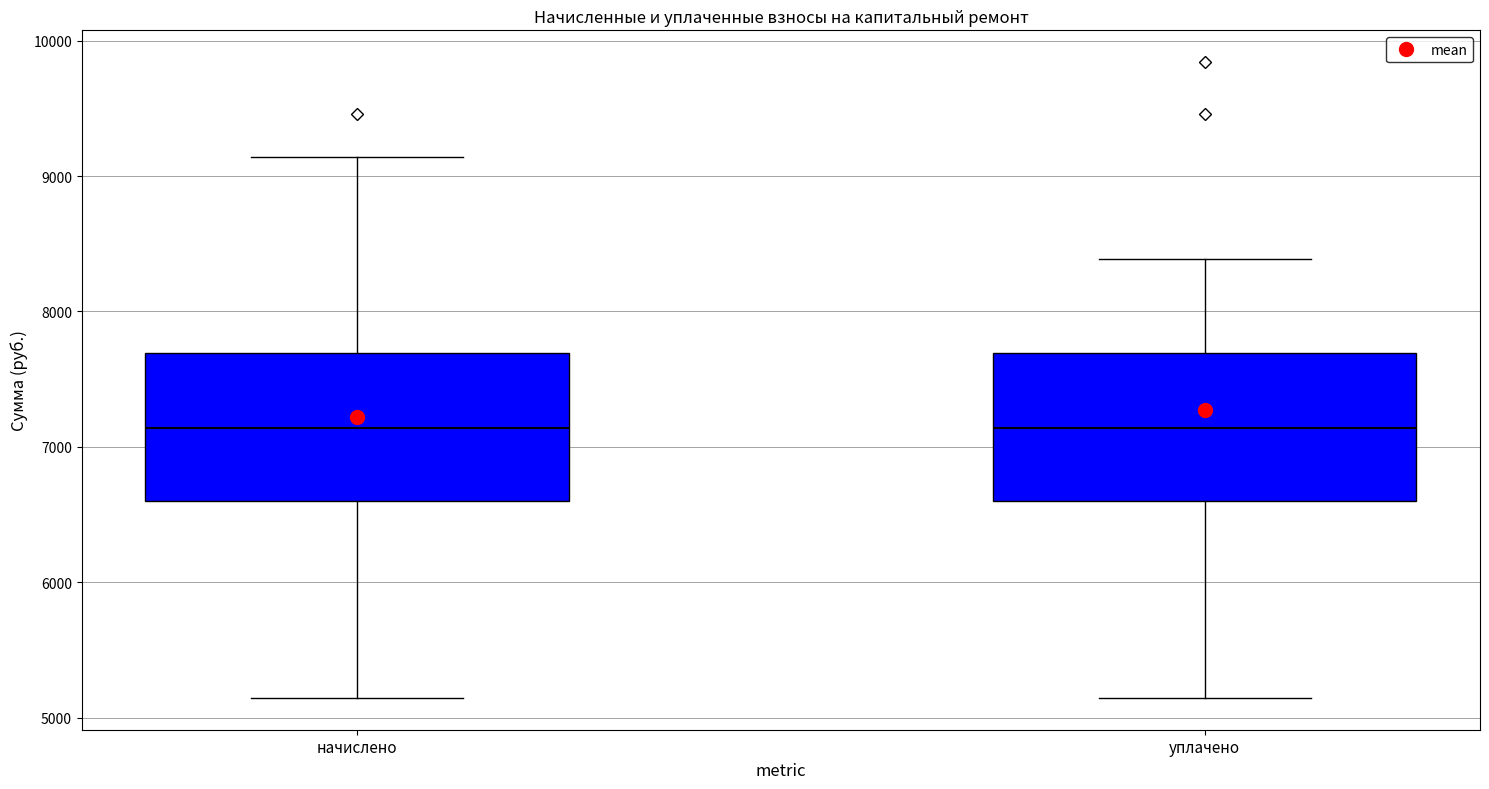

Reading left to right, transcribe this box plot: for each box, give where its median line is, the range the box spans, and where its two whiskers end, as read against the y-axis. The values are not printed on the chart, so give them approximately, as read against the axis.

начислено: median 7100, box 6600 to 7700, whiskers 5100 to 9100
уплачено: median 7100, box 6600 to 7700, whiskers 5100 to 8400